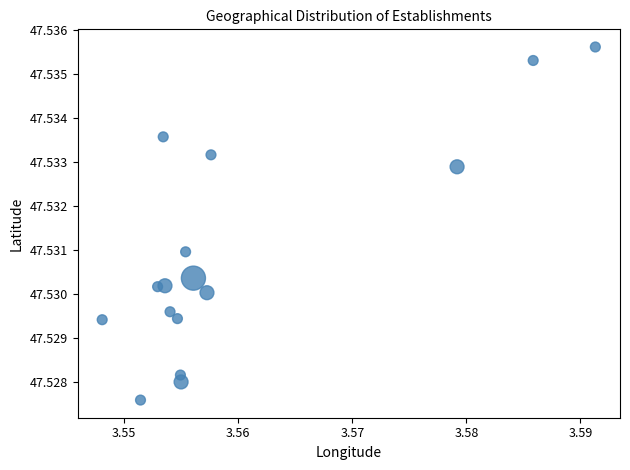

How many points are shown in the scatter plot?

16